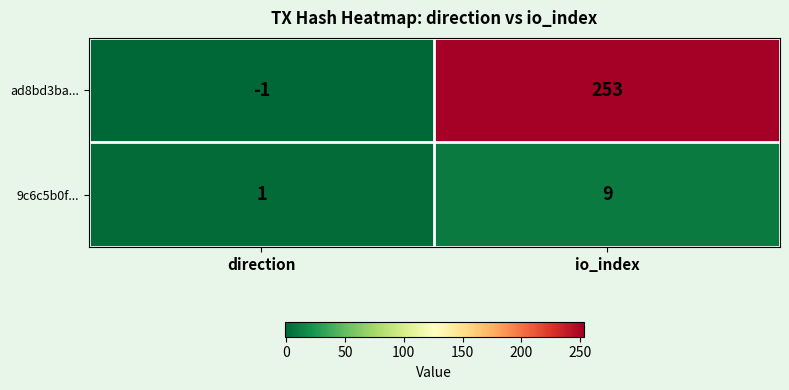

The value of 9c6c5b0f... at io_index is 9. True or false?

True